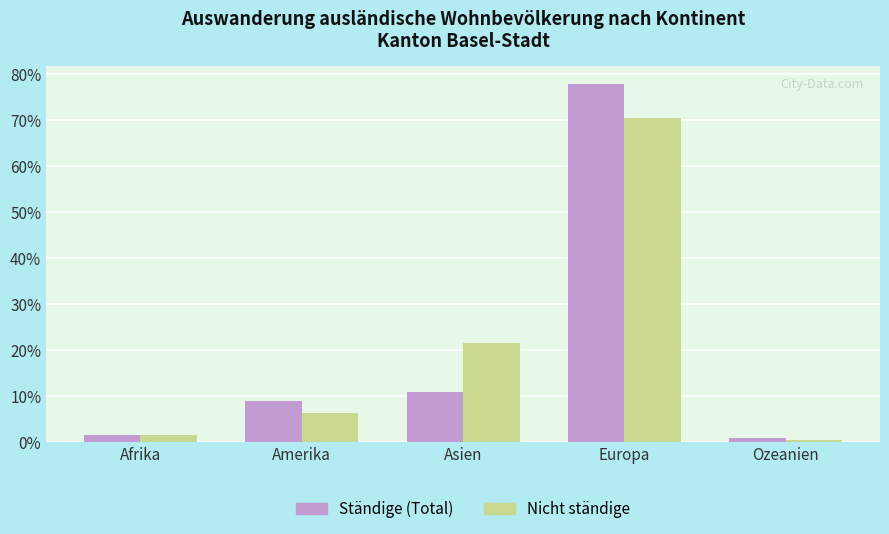

How many groups of bars are there?

5